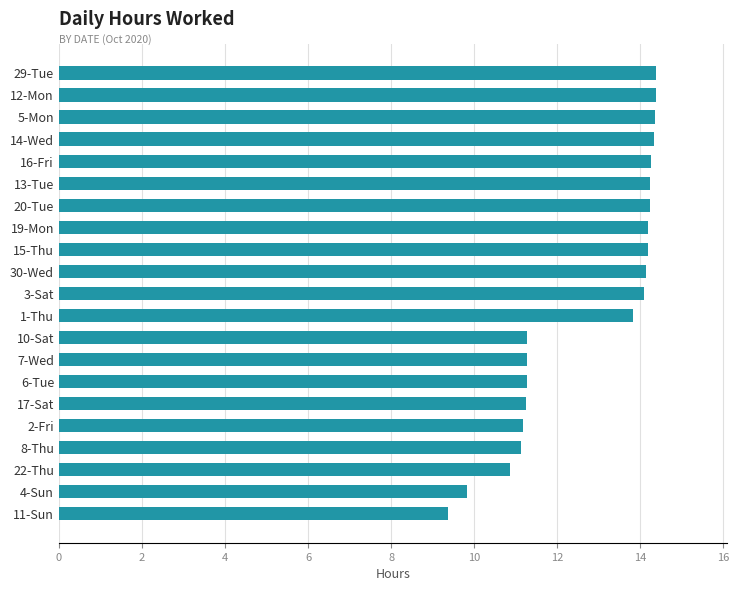

How many data points are less than 14?

10